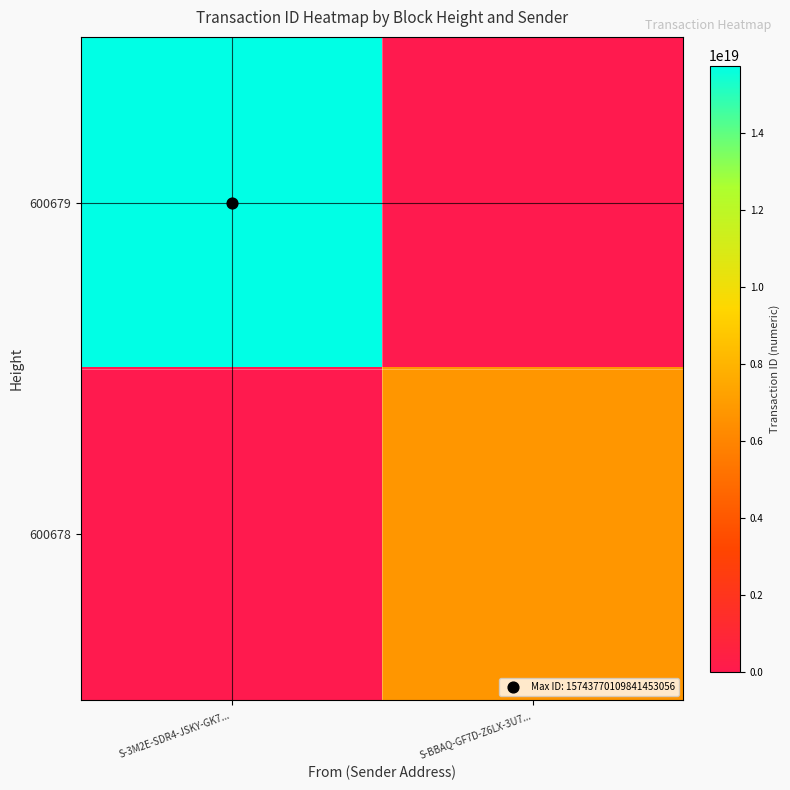

Reading left to right, list all the values displayed in this chart.

600679: S-3M2E-SDR4-JSKY-GK7...=15743770109841453056	S-BBAQ-GF7D-Z6LX-3U7...=0
600678: S-3M2E-SDR4-JSKY-GK7...=0	S-BBAQ-GF7D-Z6LX-3U7...=6756241023103966208